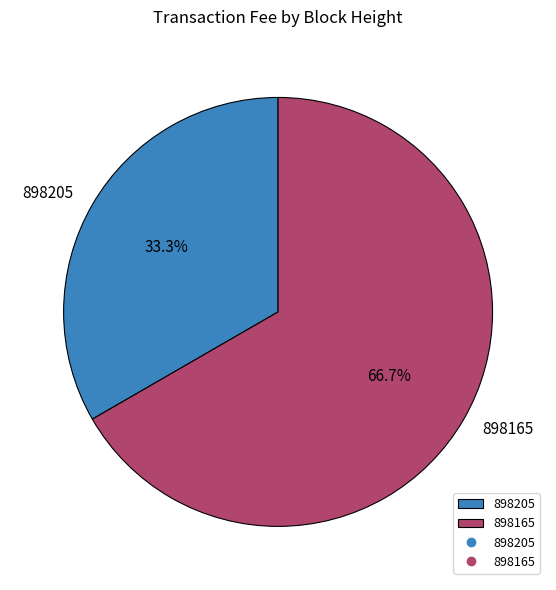

To the nearest percent, what is the difference between the 898165 and 898205 slice percentages?

33%